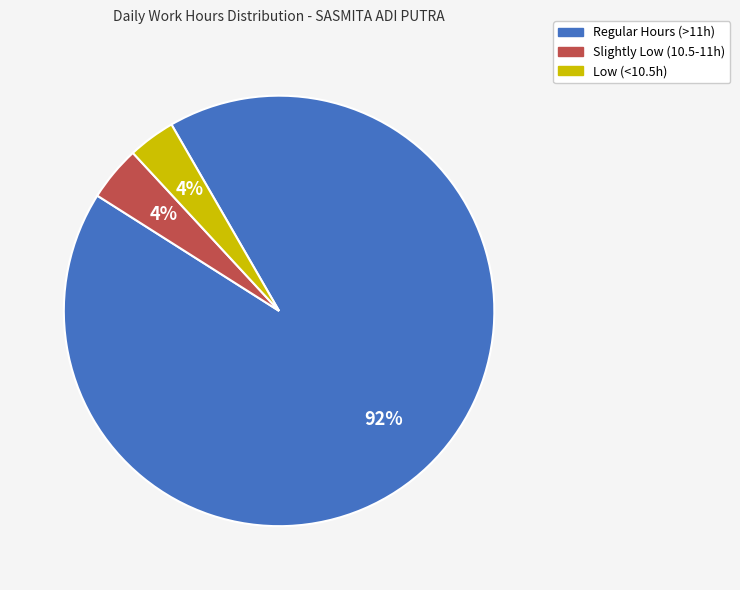

Is there any slice that represents more than half of the pie?

Yes